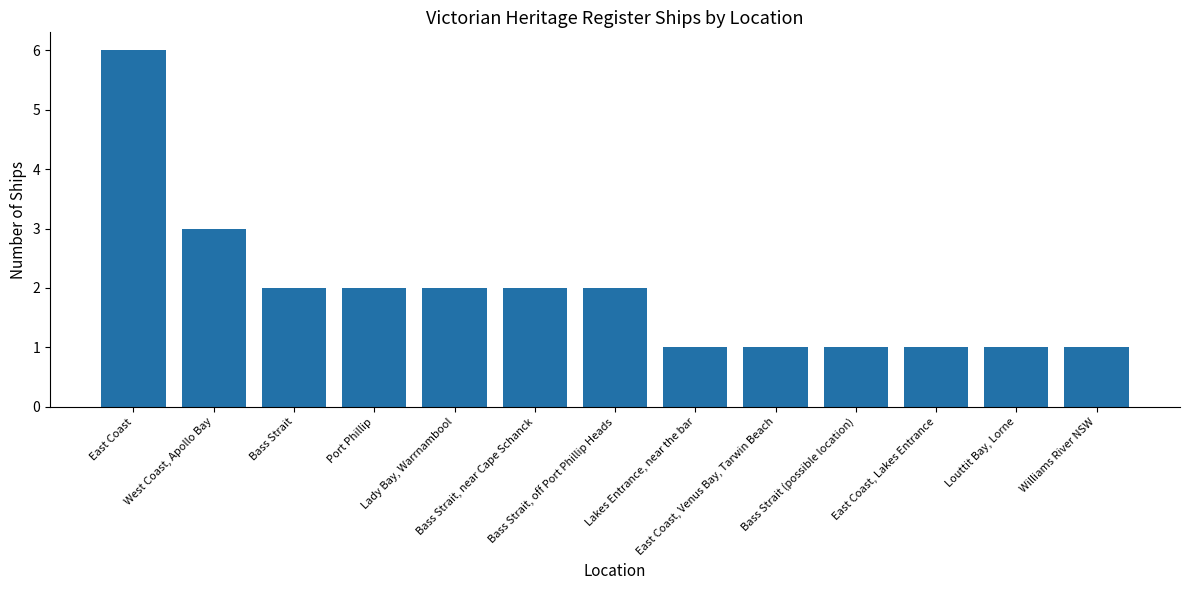

Does the chart contain any negative values?

No